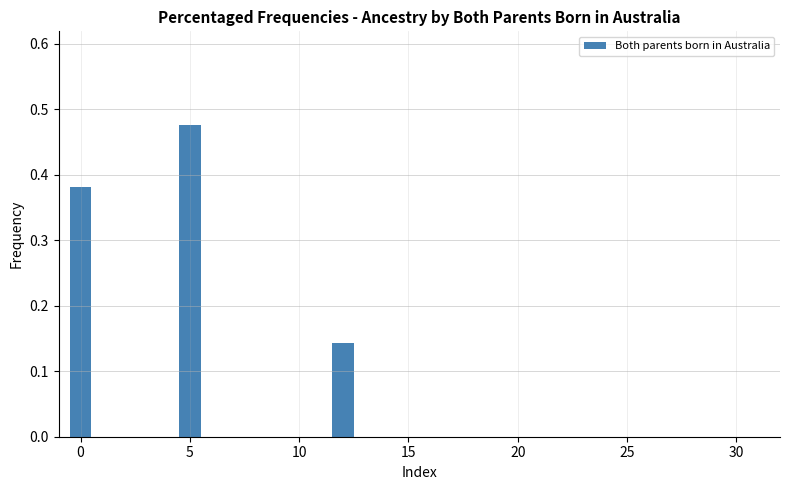

Read against the x-axis, roughly where is the centre of the tallest bar?

5.0